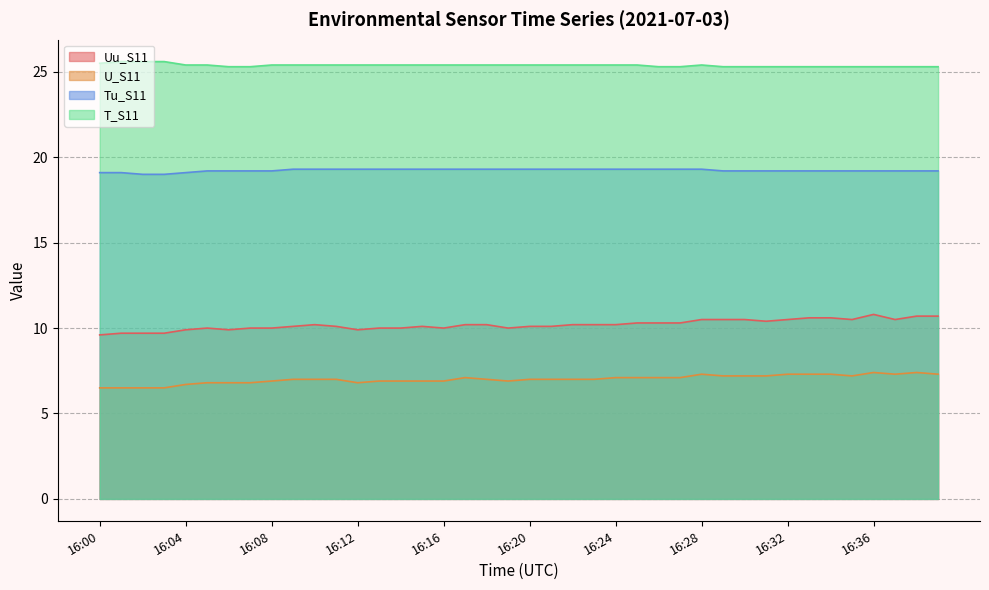

The U_S11 series shows 3.5 at 16:05. True or false?

False